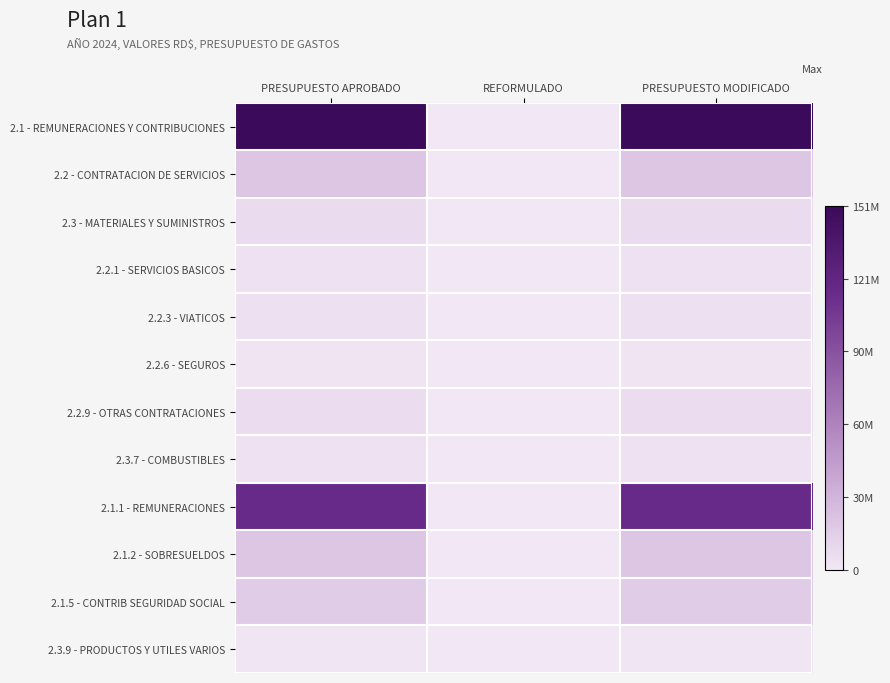

At how many categories does at least one series exceed 133065160?

2